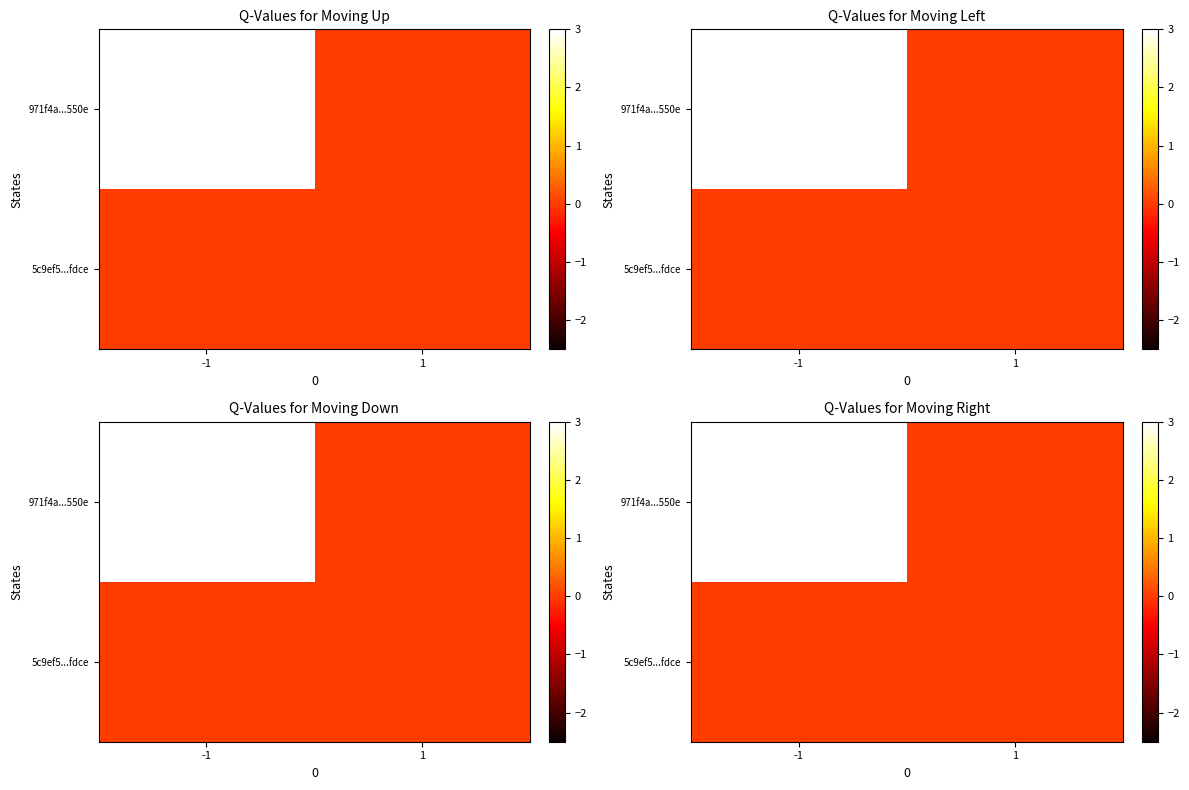

Which has a higher value, -1 or 1?

-1